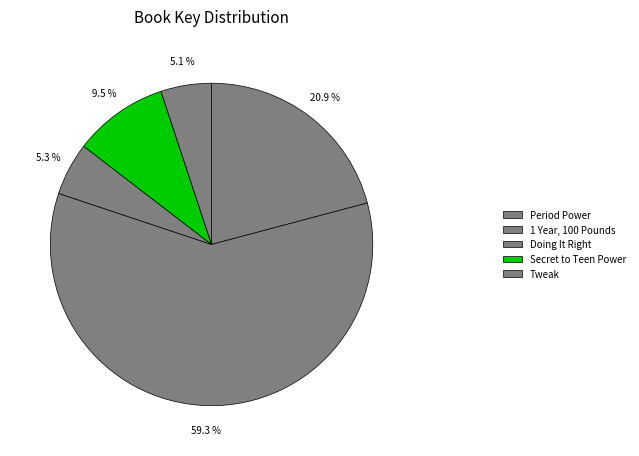

Which slice represents more than half of the pie?

1 Year, 100 Pounds